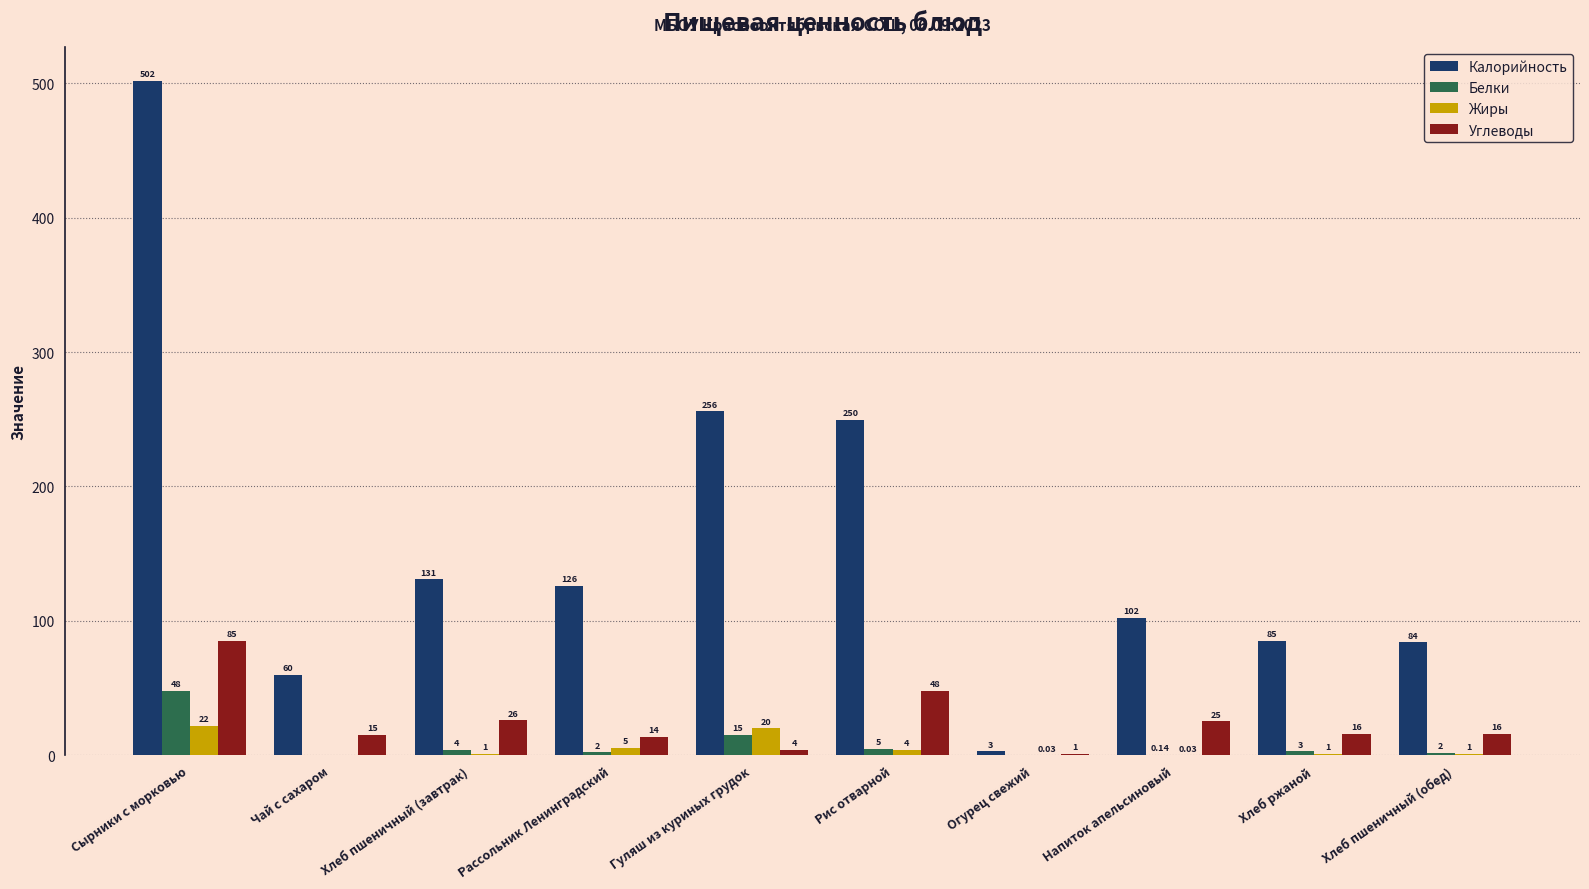

At which label does Углеводы first exceed 16?

Сырники с морковью